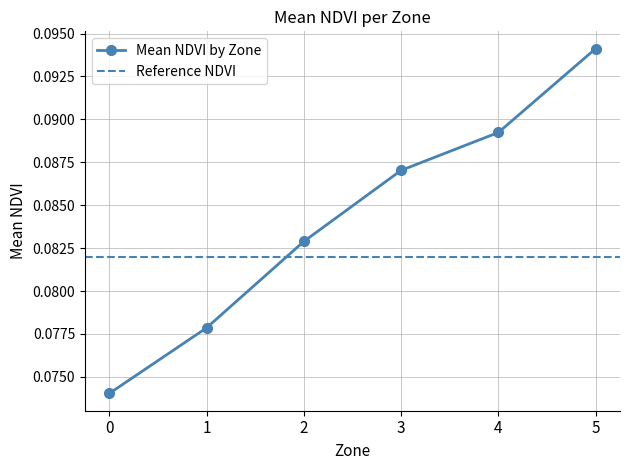

List the labels in order of value, largest first.

5, 4, 3, 2, 1, 0